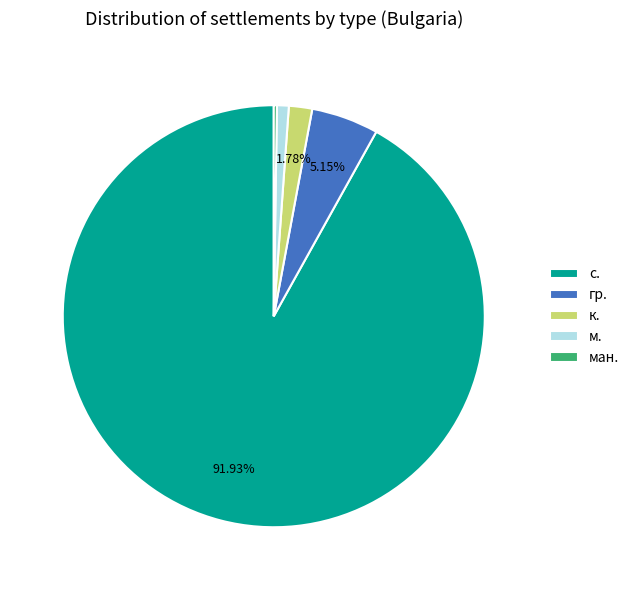

Do с. and м. together represent more than half of the pie?

Yes